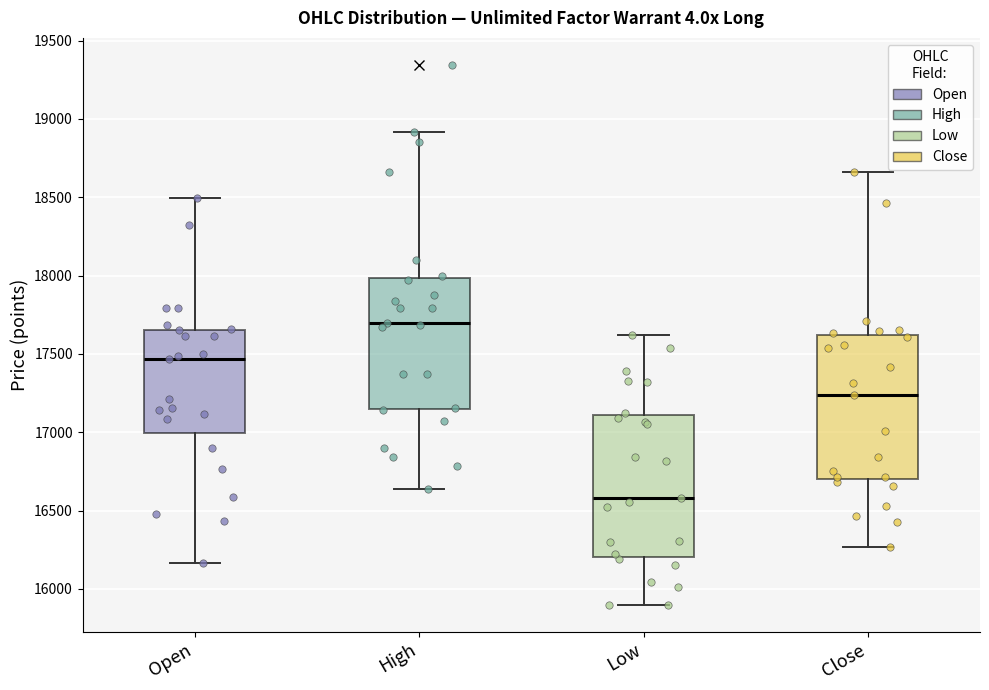

Which box's median line is the lowest?

Low